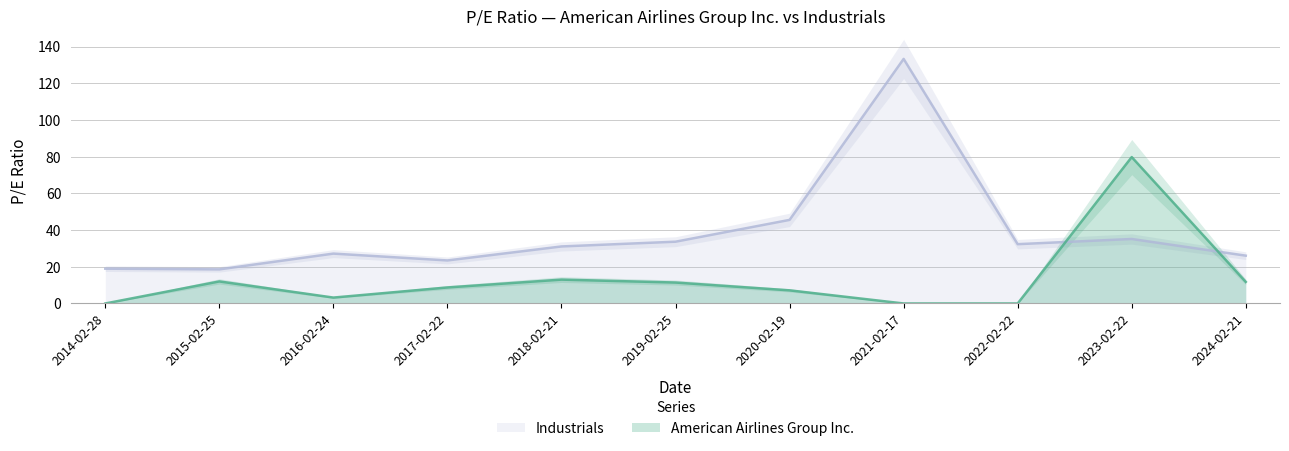

Where do Industrials and American Airlines Group Inc. first cross each other?

2022-02-22 and 2023-02-22